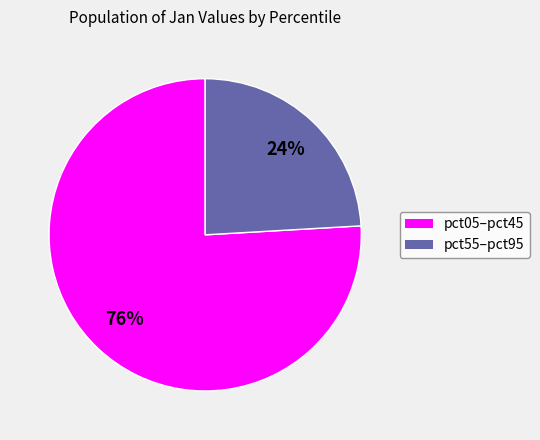

To the nearest percent, what is the average slice percentage?

50%